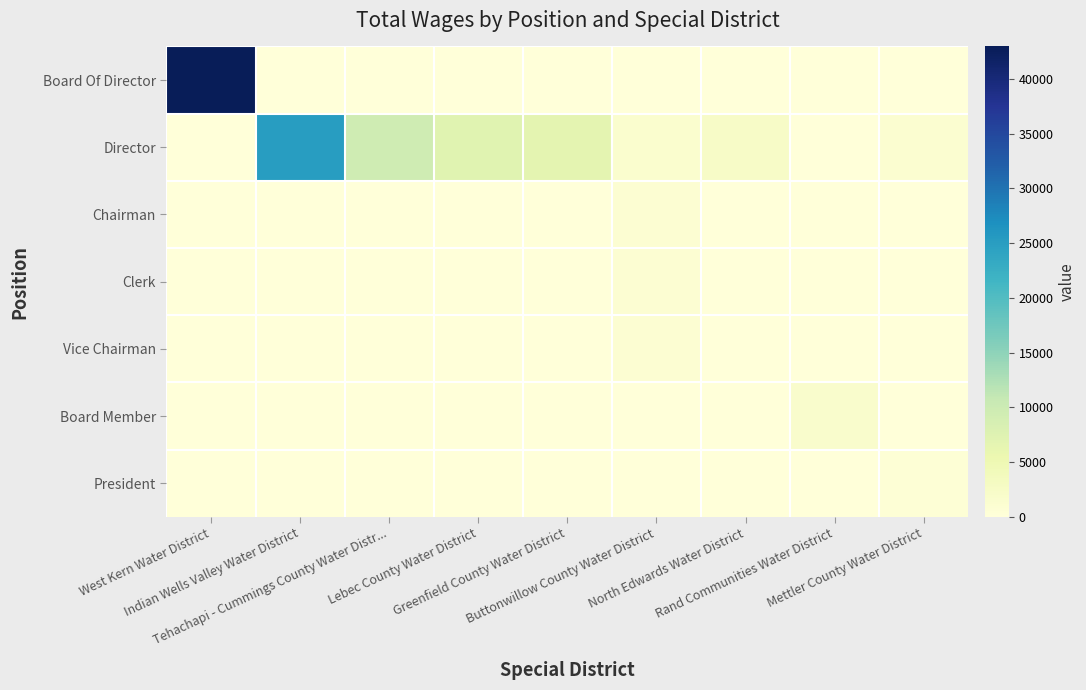

What is the difference between the highest and lowest values at Buttonwillow County Water District?

1500